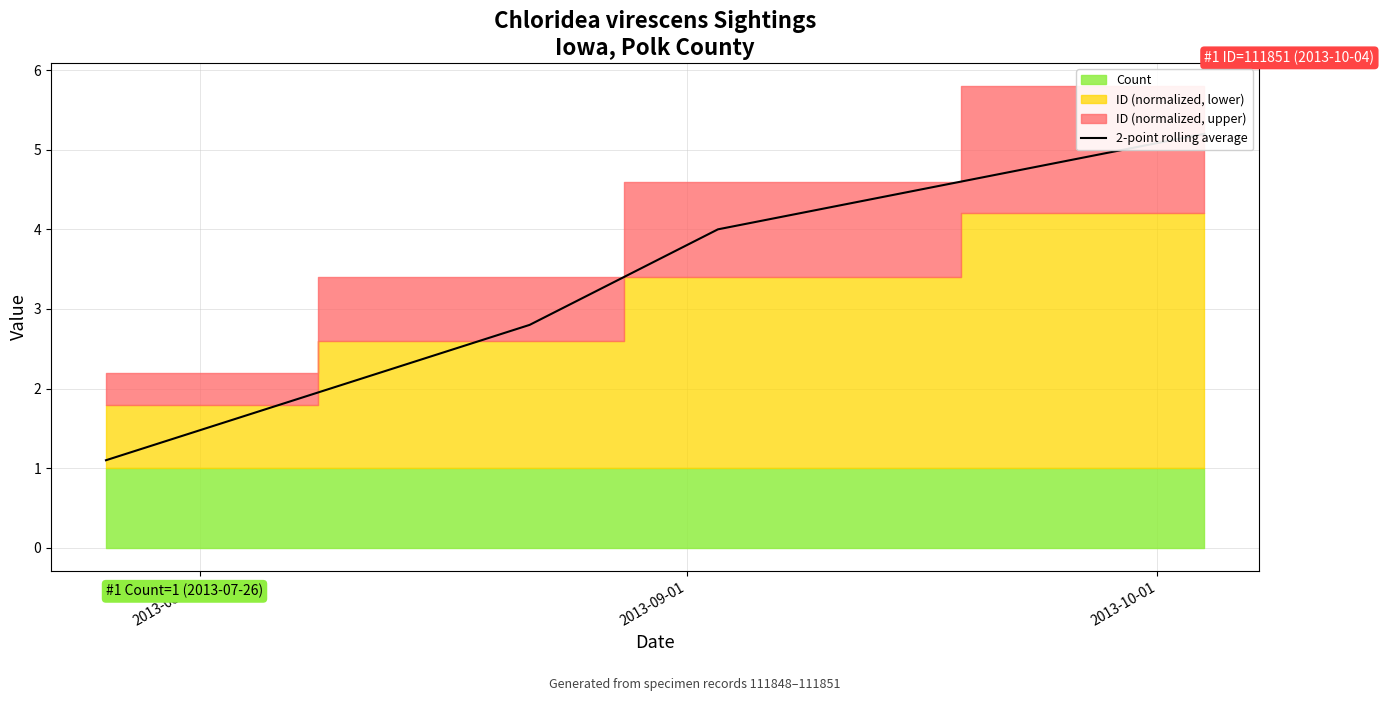

What is the minimum value shown in the chart?

1.1